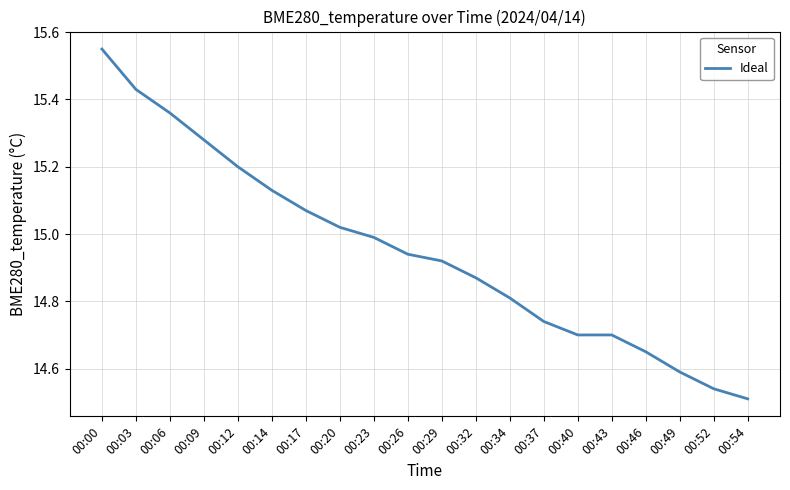

The value at 00:26 is 6.7. True or false?

False